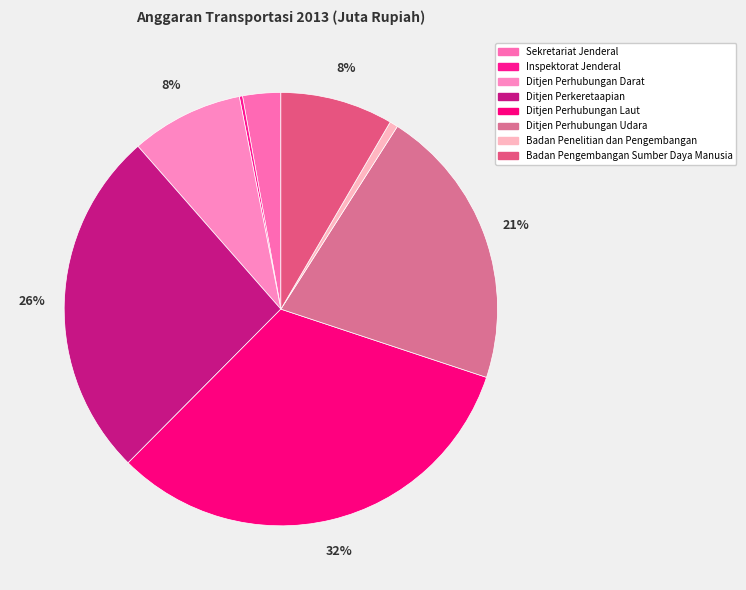

Approximately how many times larger is the value at Ditjen Perhubungan Darat compared to Ditjen Perhubungan Laut?

0.3